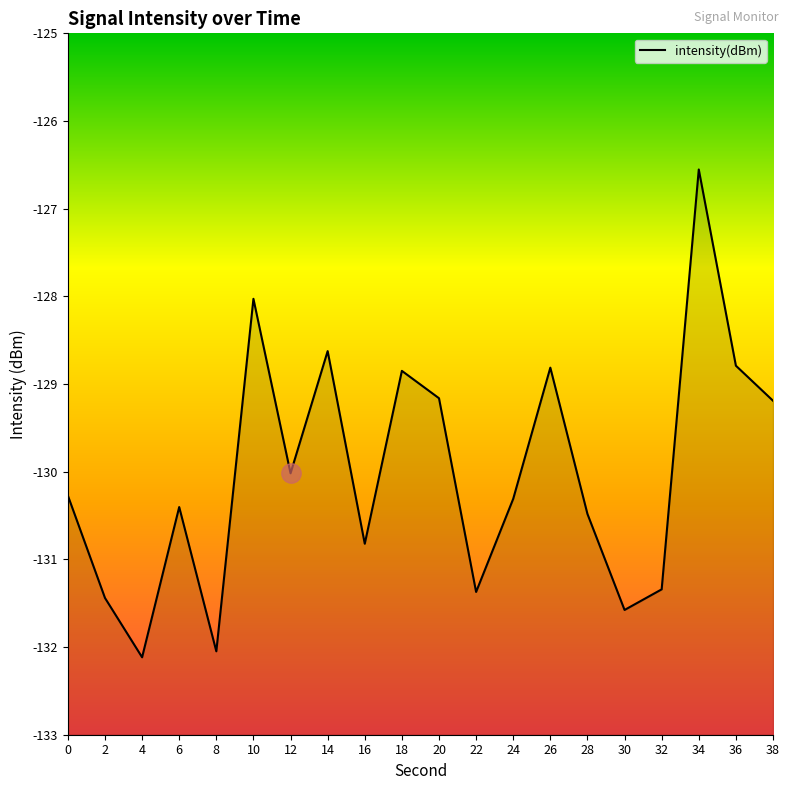

Where is the first local minimum?

4